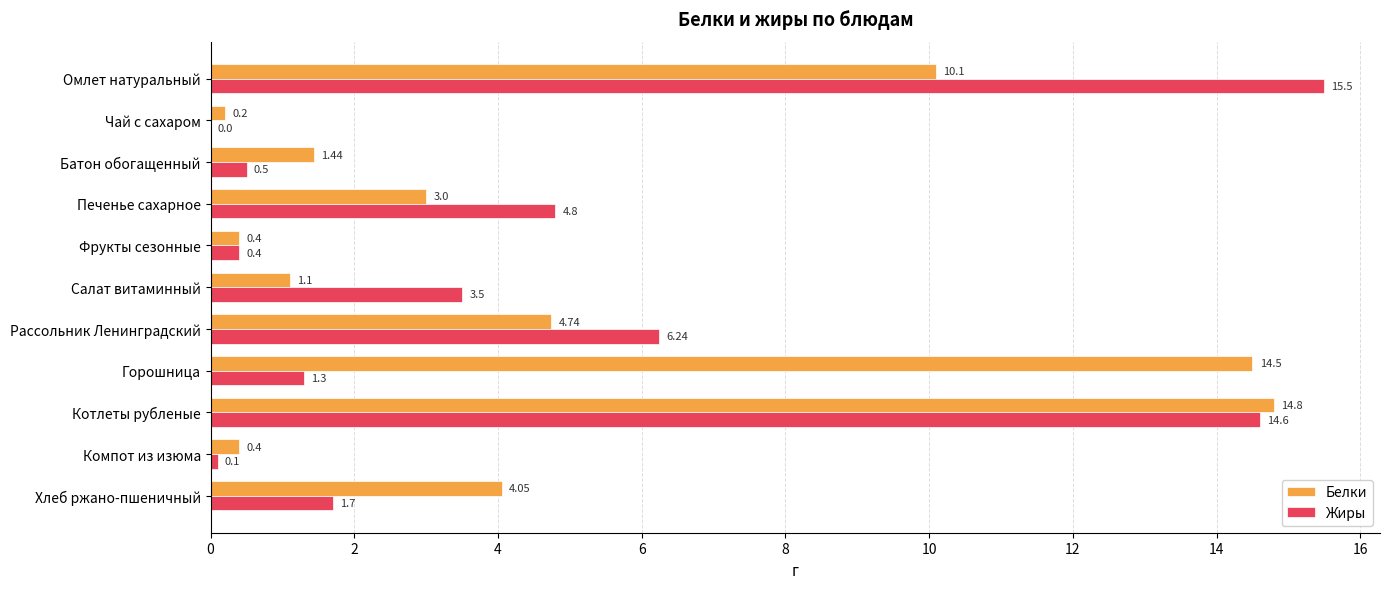

Is the value of Белки at Хлеб ржано-пшеничный greater than the value of Жиры at Горошница?

Yes